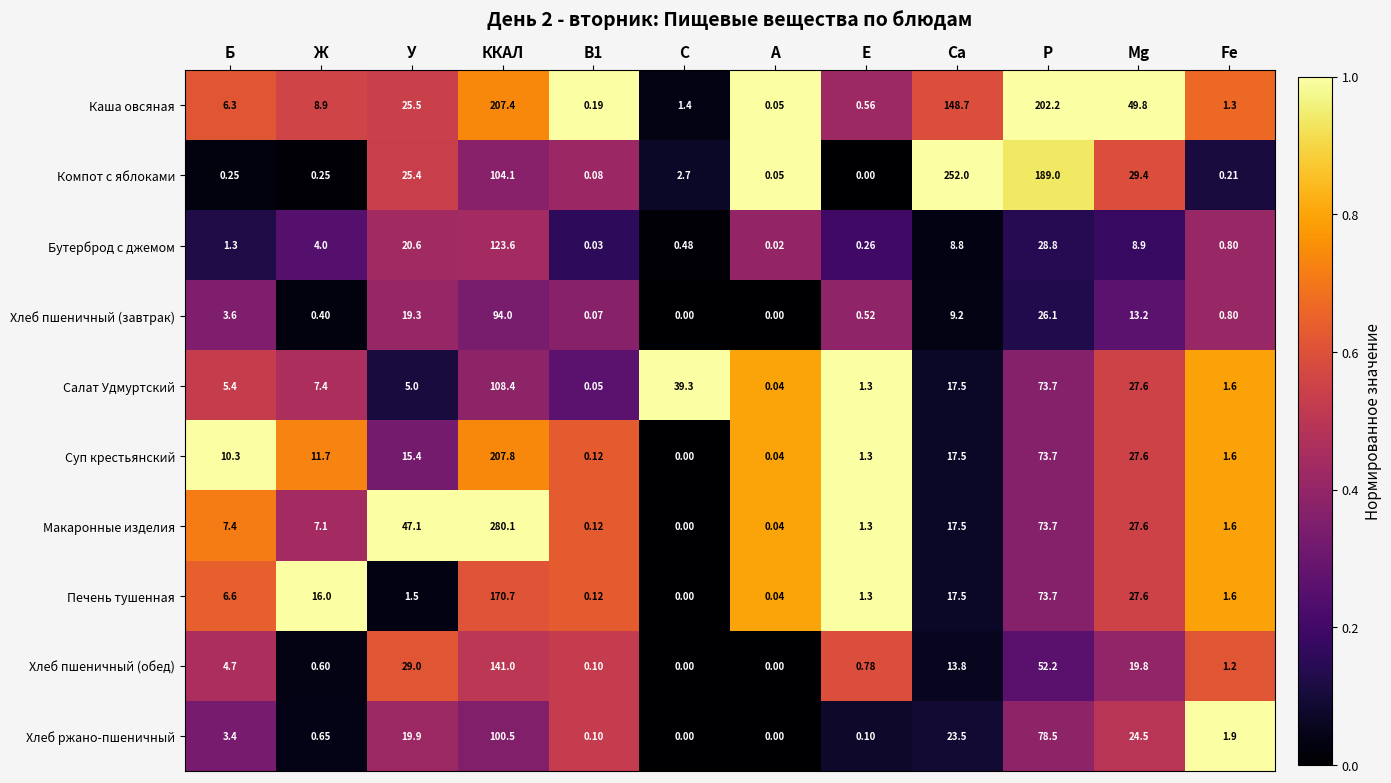

Which series has the largest range (max minus min)?

Макаронные изделия